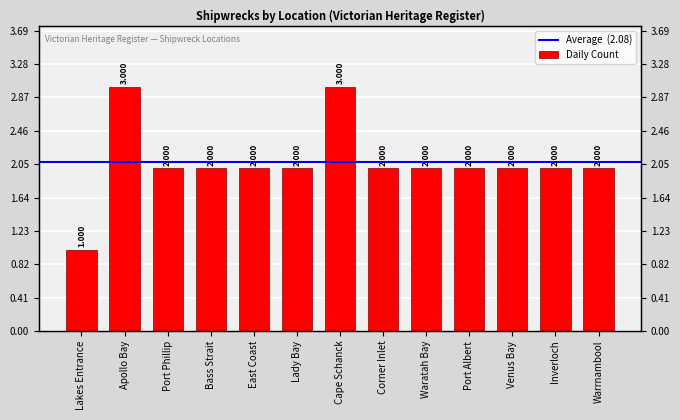

How many values are between 2 and 3?

12